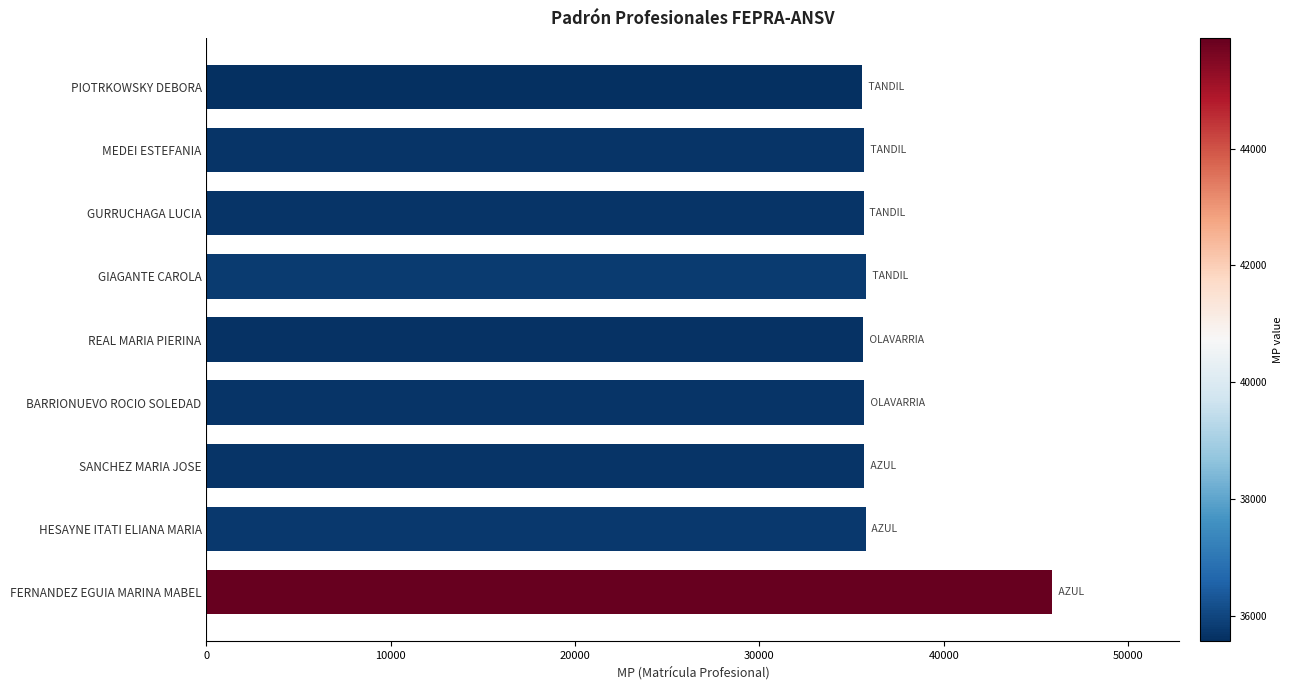

How many bars are there in total?

9